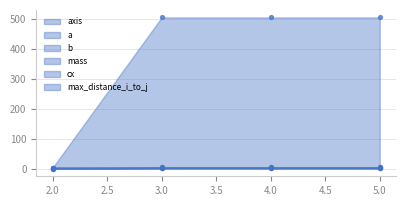

Which series reaches the maximum Y coordinate?

b